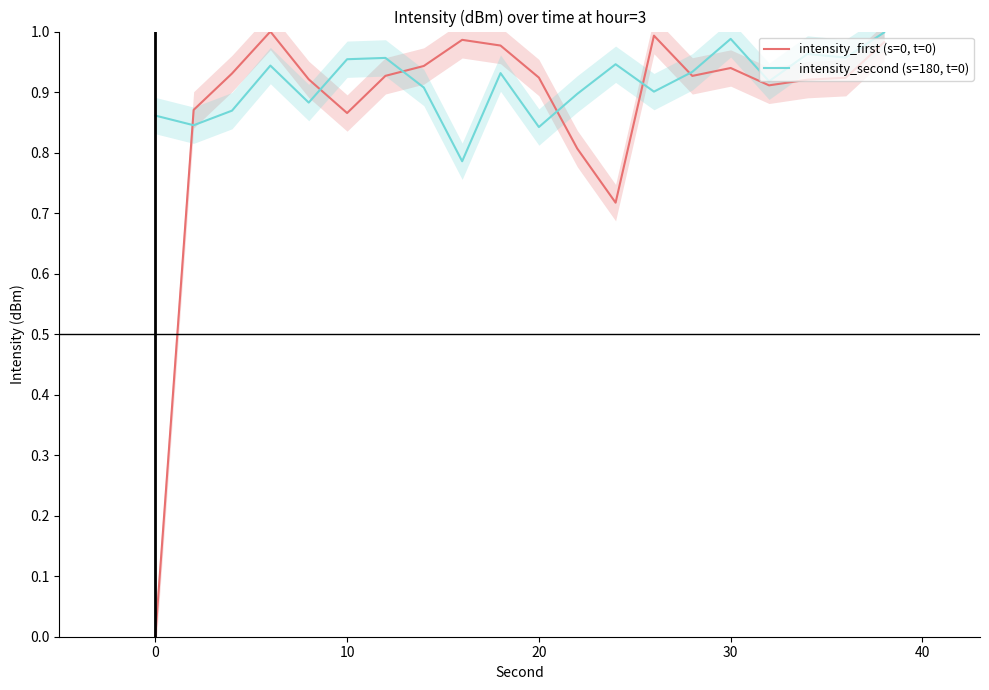

How many data points in intensity_first (s=0, t=0) are above 0?

19